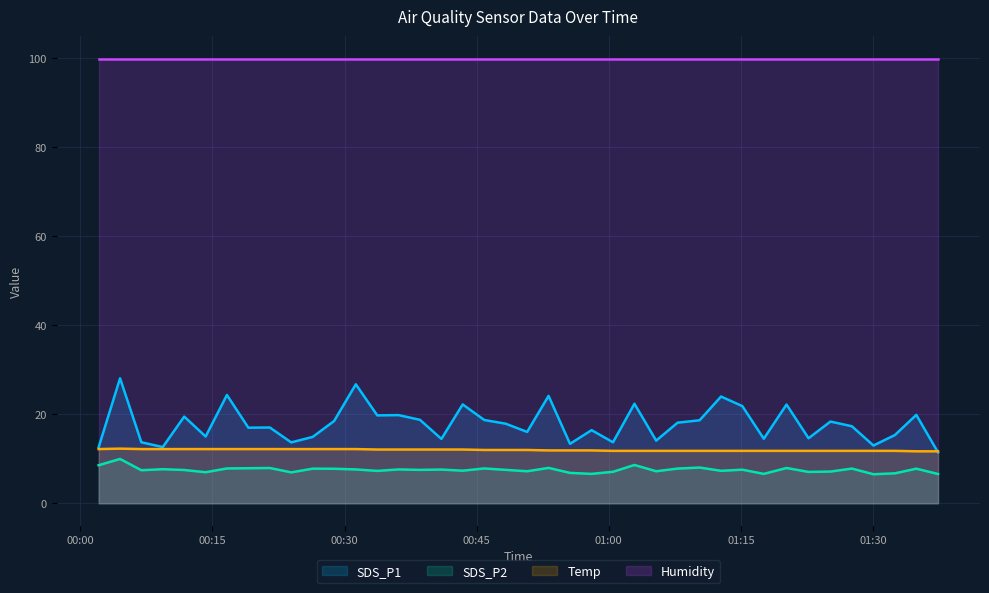

True or false: Temp and Humidity cross at least once.

False